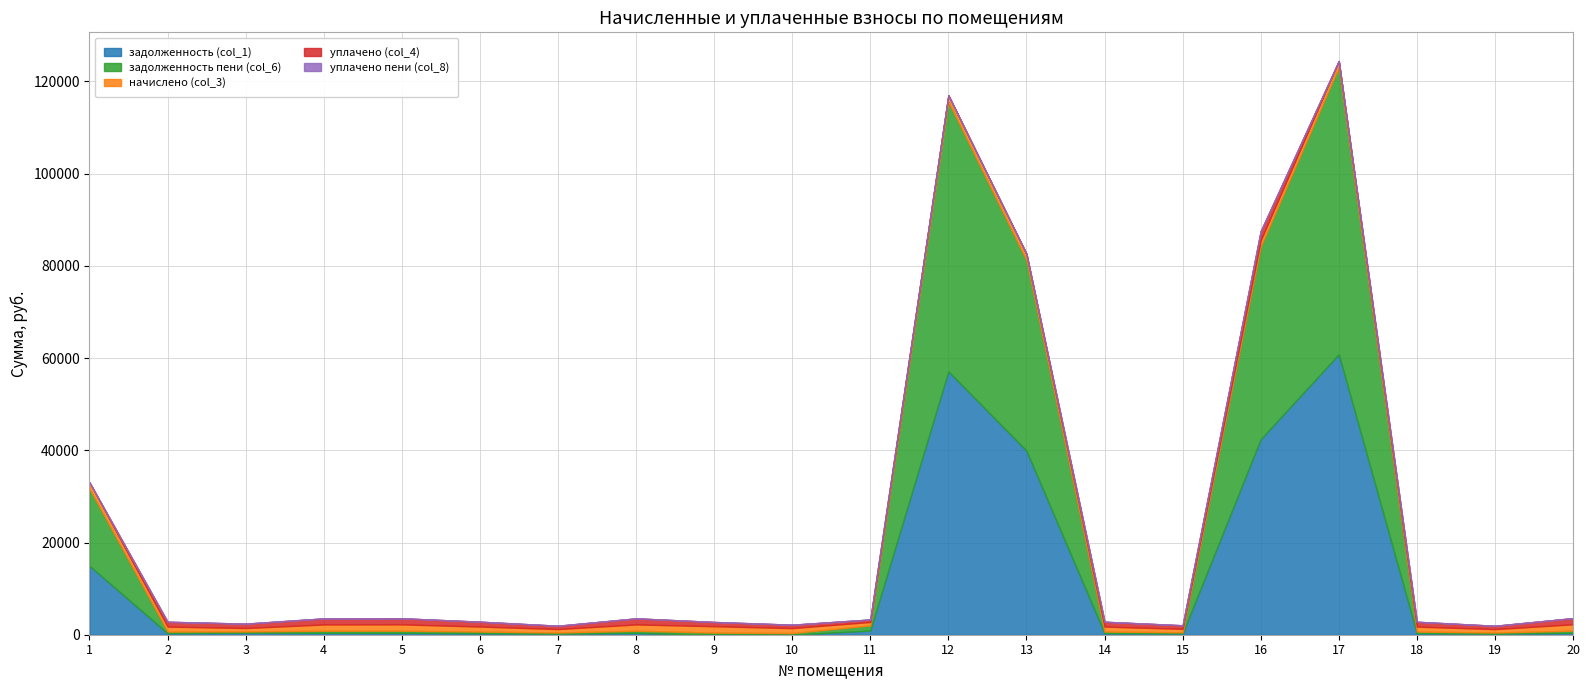

Rank the series by their maximum value, from lowest to highest.

уплачено пени (col_8), начислено (col_3), уплачено (col_4), задолженность (col_1), задолженность пени (col_6)